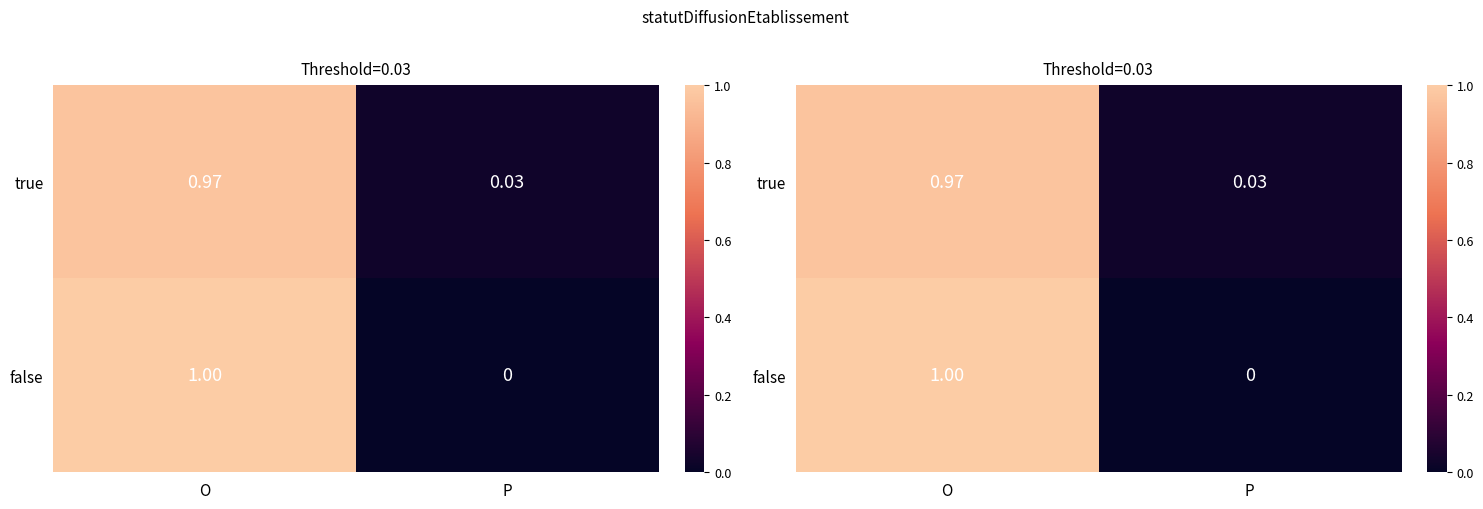

Which series has the widest spread of values?

false